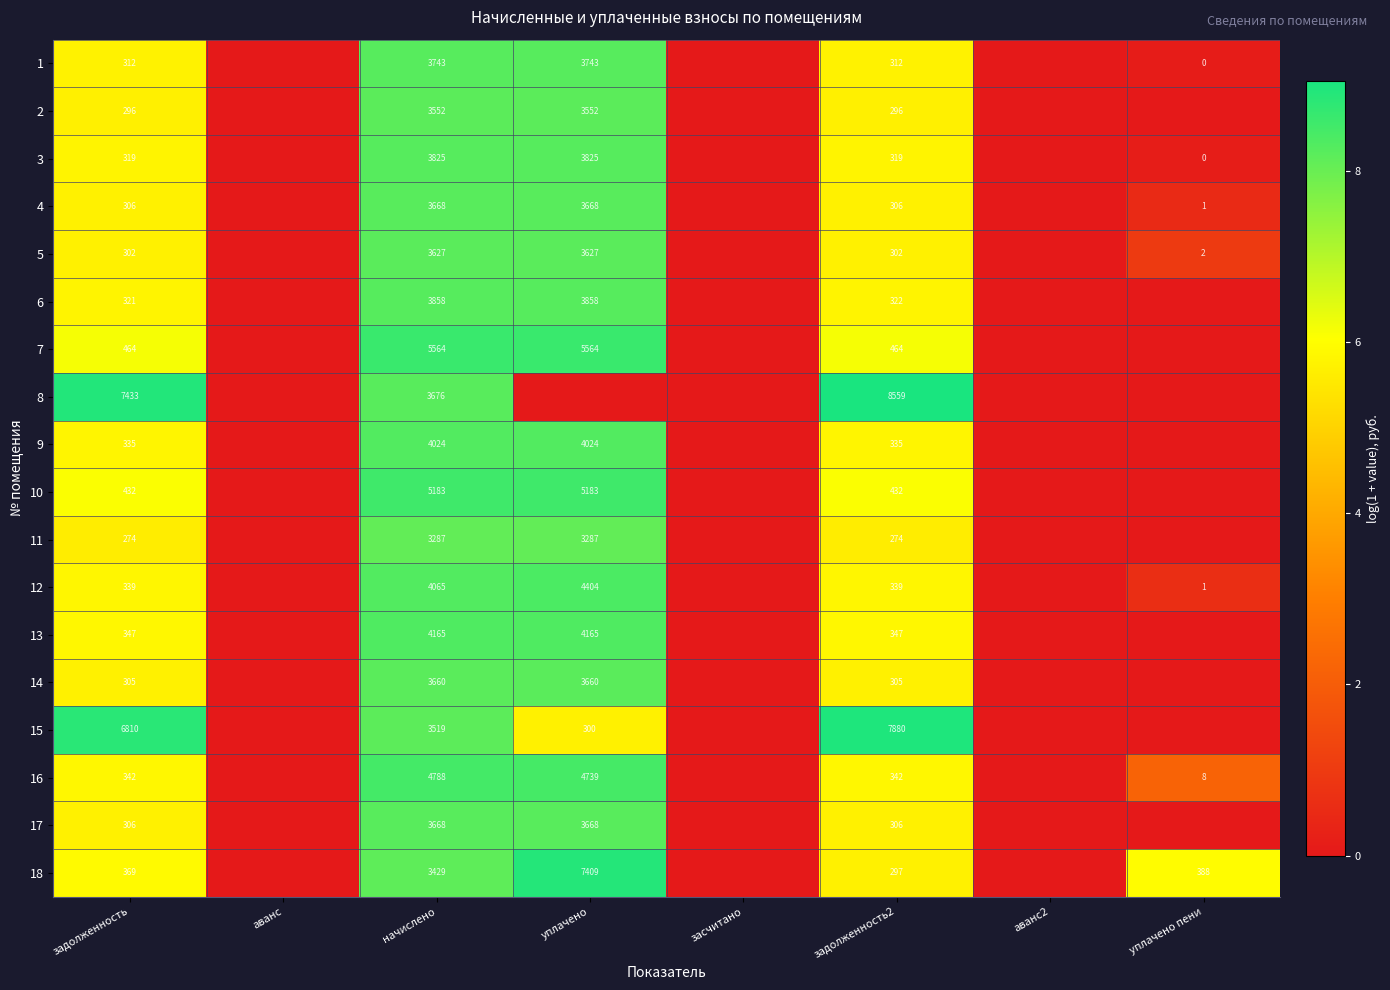

What is the total value across all series at начислено?

71301